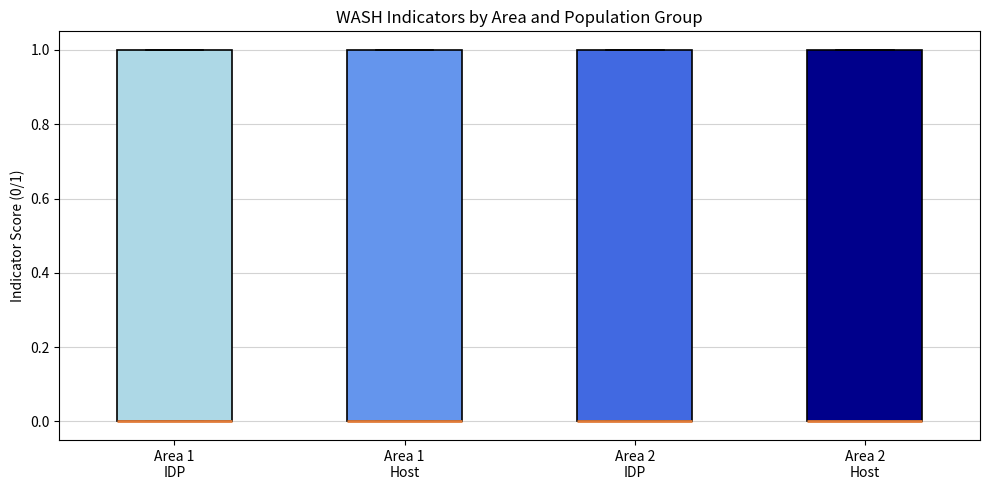

Reading left to right, transcribe this box plot: for each box, give where its median line is, the range the box spans, and where its two whiskers end, as read against the y-axis. The values are not printed on the chart, so give them approximately, as read against the axis.

Area 1 IDP: median 0 (drawn on the box's lower edge), box 0 to 1, whiskers 0 to 1
Area 1 Host: median 0 (drawn on the box's lower edge), box 0 to 1, whiskers 0 to 1
Area 2 IDP: median 0 (drawn on the box's lower edge), box 0 to 1, whiskers 0 to 1
Area 2 Host: median 0 (drawn on the box's lower edge), box 0 to 1, whiskers 0 to 1